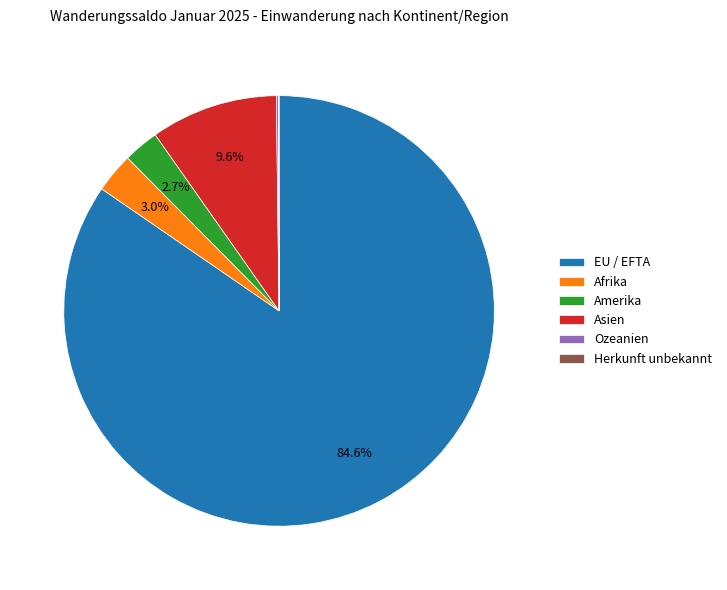

What percentage is the Amerika slice, to the nearest percent?

3%